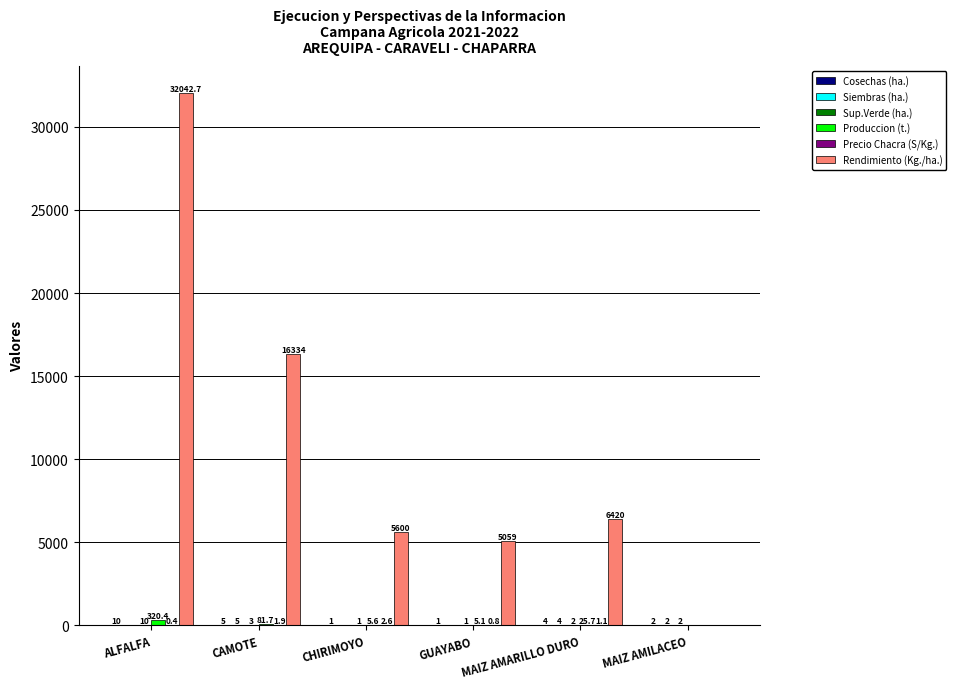

Which series has the largest total across all categories?

Rendimiento (Kg./ha.)